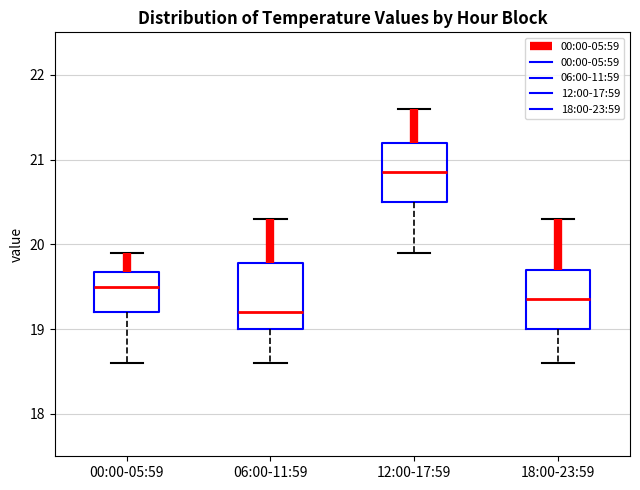

Reading left to right, read every box against the y-axis: the position of its median line, the range the box covers, and the ends of its whiskers. The values are not printed on the chart, so give them approximately, as read against the axis.

00:00-05:59: median 19.5, box 19.2 to 19.7, whiskers 18.6 to 19.9
06:00-11:59: median 19.2, box 19.0 to 19.8, whiskers 18.6 to 20.3
12:00-17:59: median 20.9, box 20.5 to 21.2, whiskers 19.9 to 21.6
18:00-23:59: median 19.4, box 19.0 to 19.7, whiskers 18.6 to 20.3